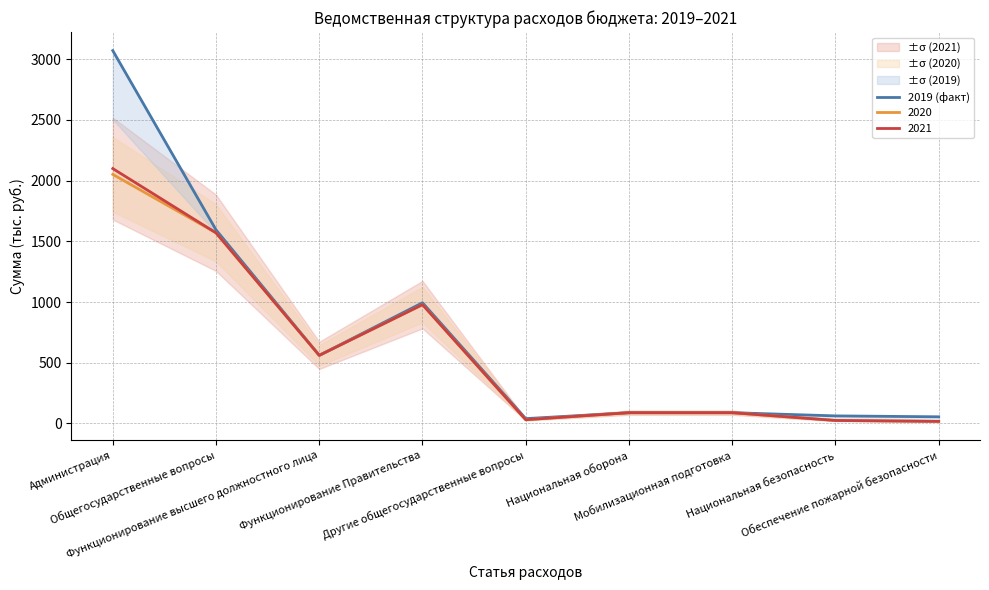

Approximately how many times larger is the value at Администрация compared to Общегосударственные вопросы?

1.9